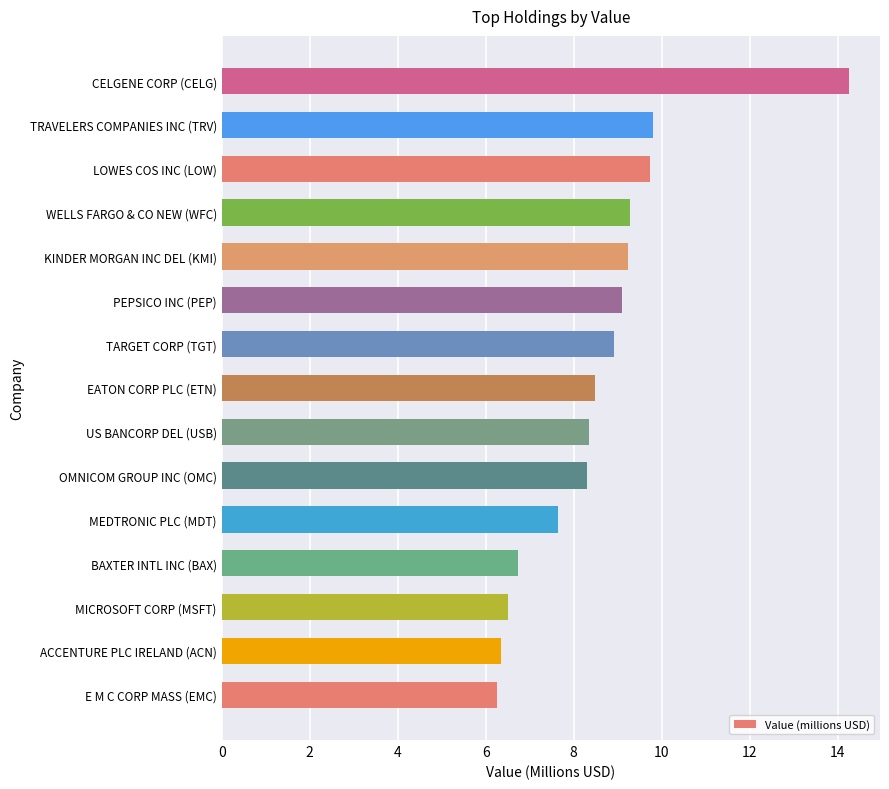

How many categories are shown in the chart?

15